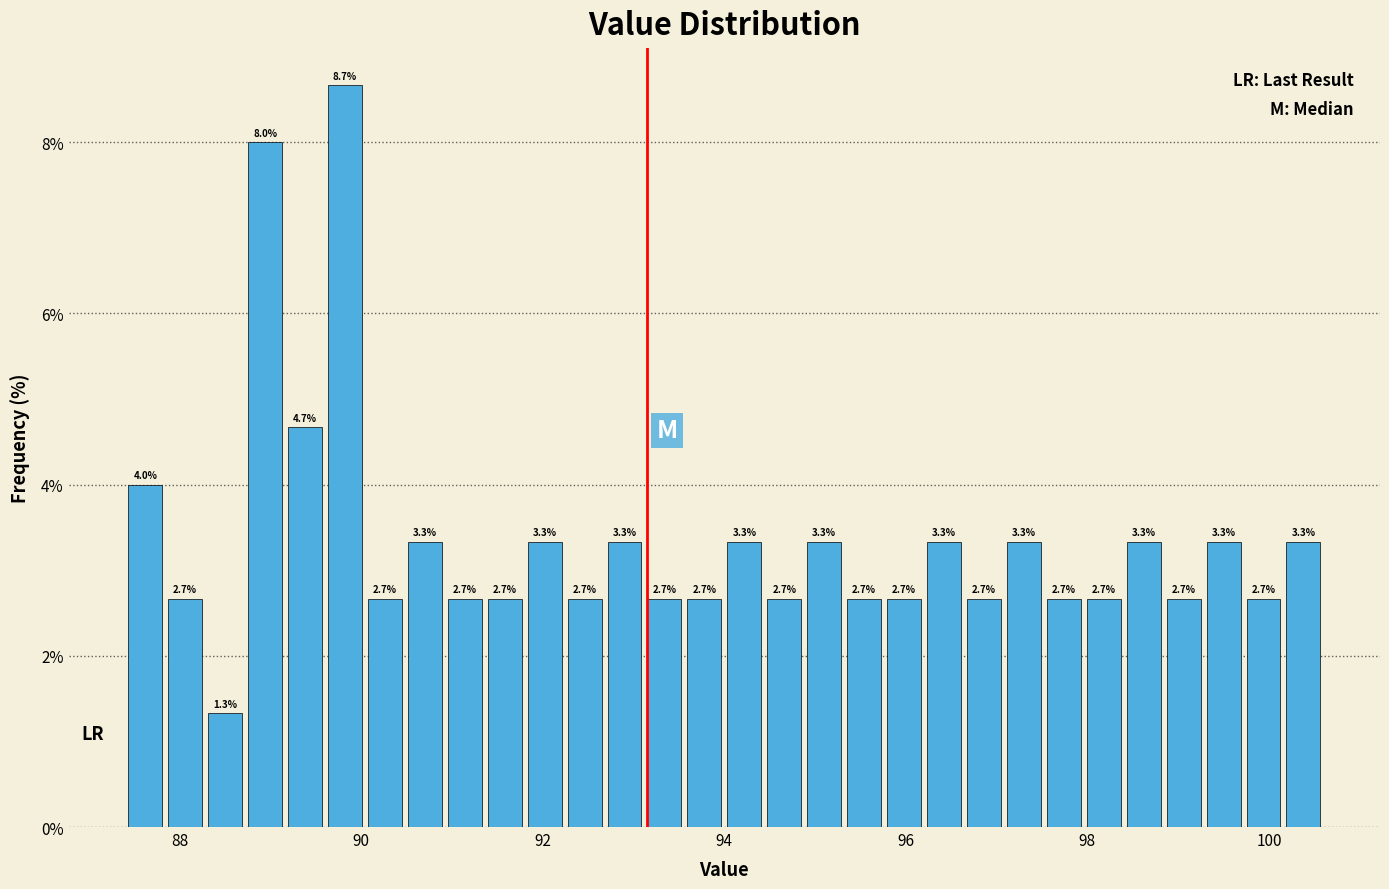

Read against the x-axis, roughly where is the centre of the tallest bar?

89.8